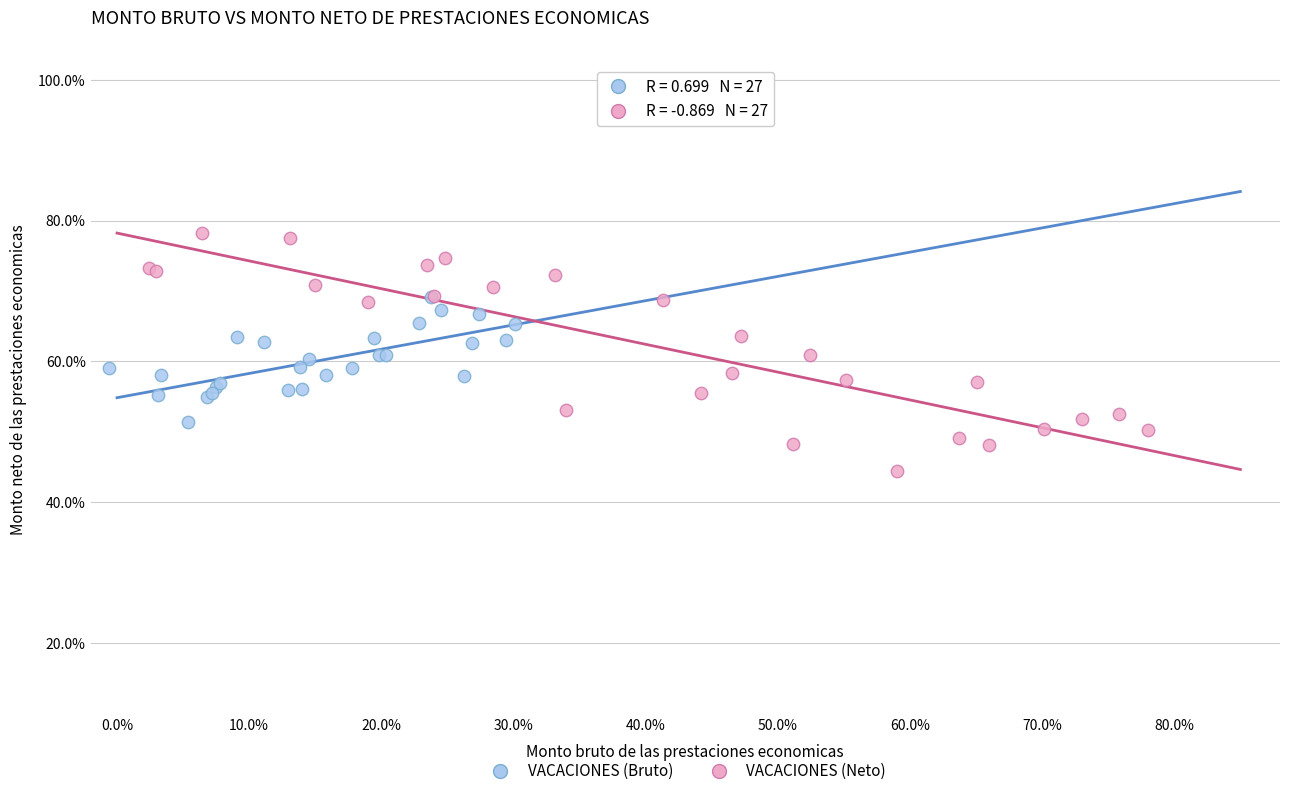

Which series has the widest spread of Y values?

VACACIONES (Neto)